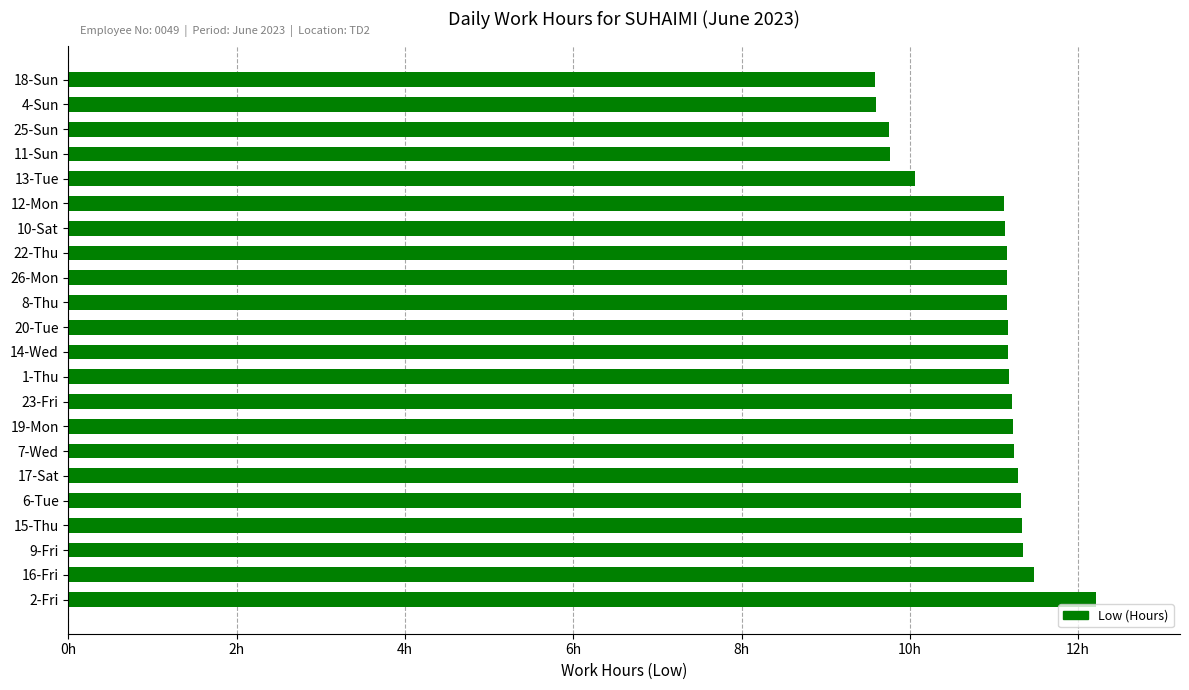

Are the bars horizontal?

Yes